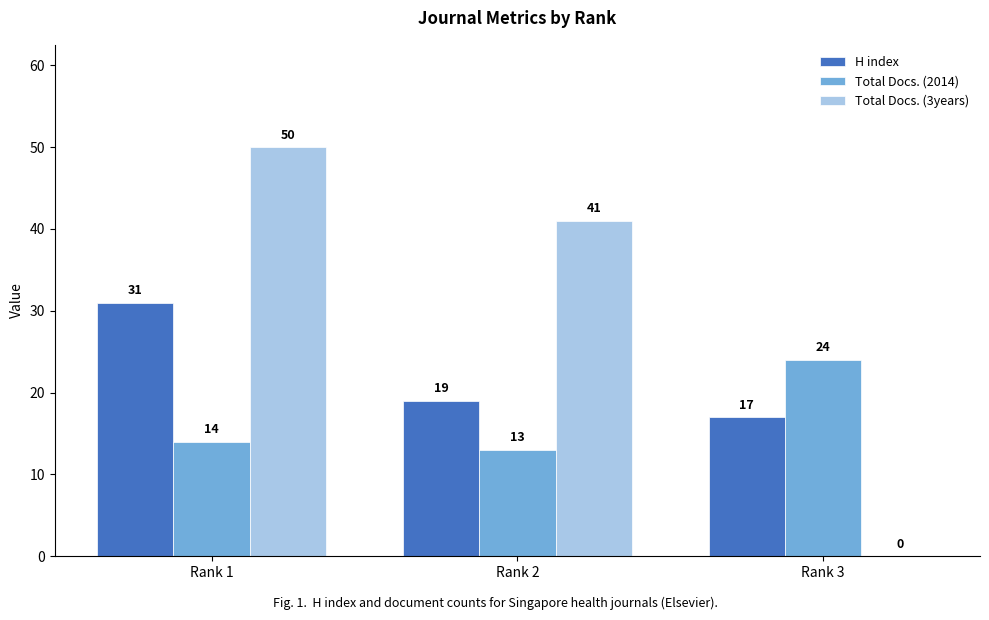

What is the sum of all Total Docs. (2014) values?

51